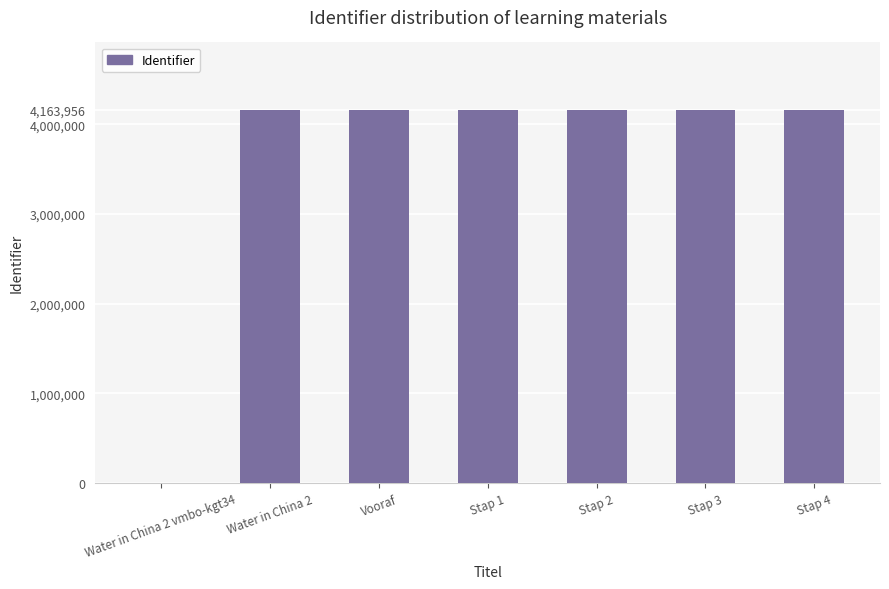

What is the change in value from Vooraf to Stap 4?

+13